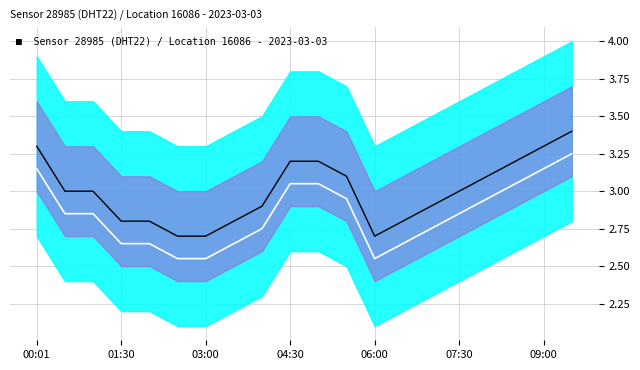

At which category is the sum across all series the highest?

19